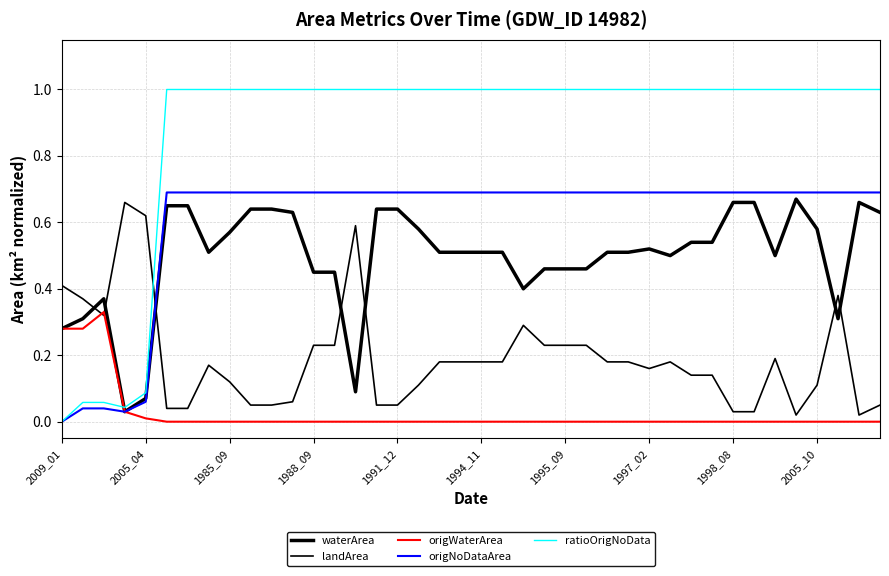

Is this an area chart (filled region under the line)?

No